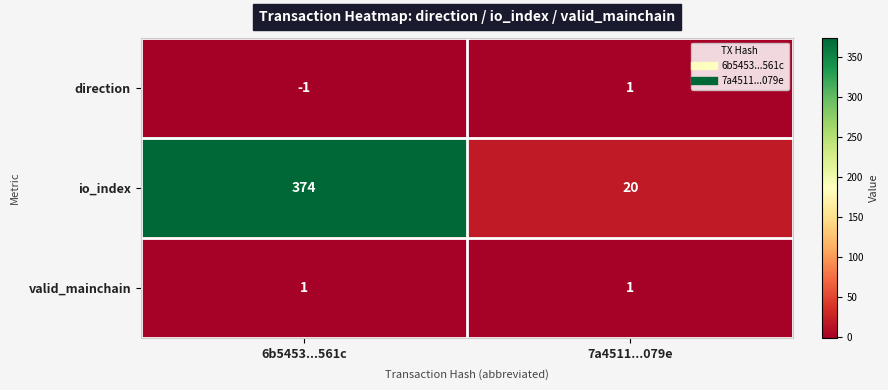

Reading left to right, transcribe all the data shown in this chart.

direction: 6b5453...561c=-1	7a4511...079e=1
io_index: 6b5453...561c=374	7a4511...079e=20
valid_mainchain: 6b5453...561c=1	7a4511...079e=1